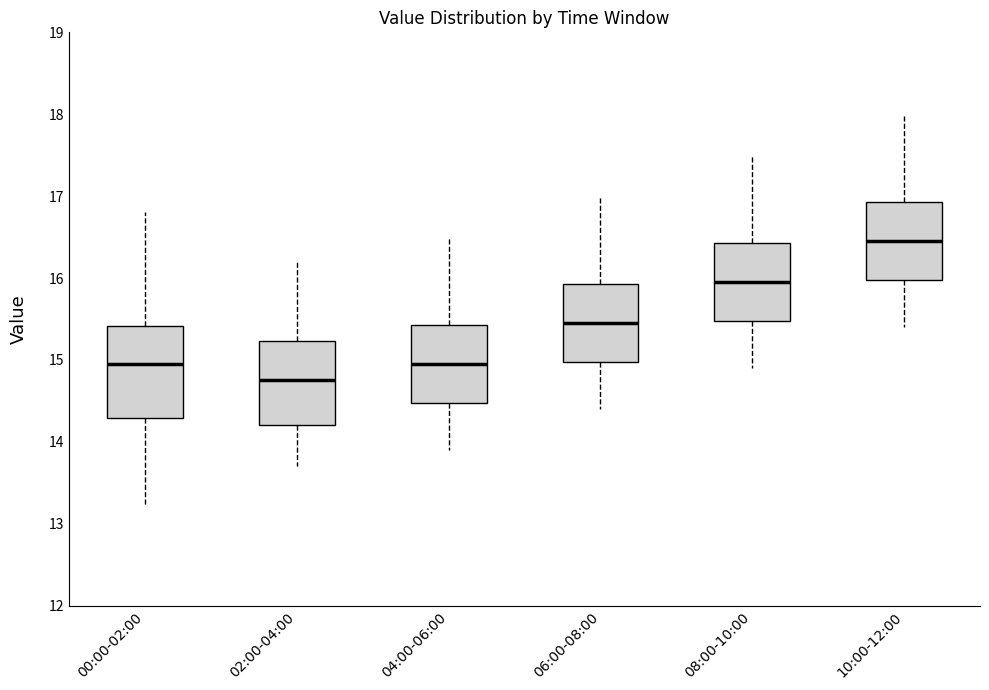

Which box's median line is the lowest?

02:00-04:00